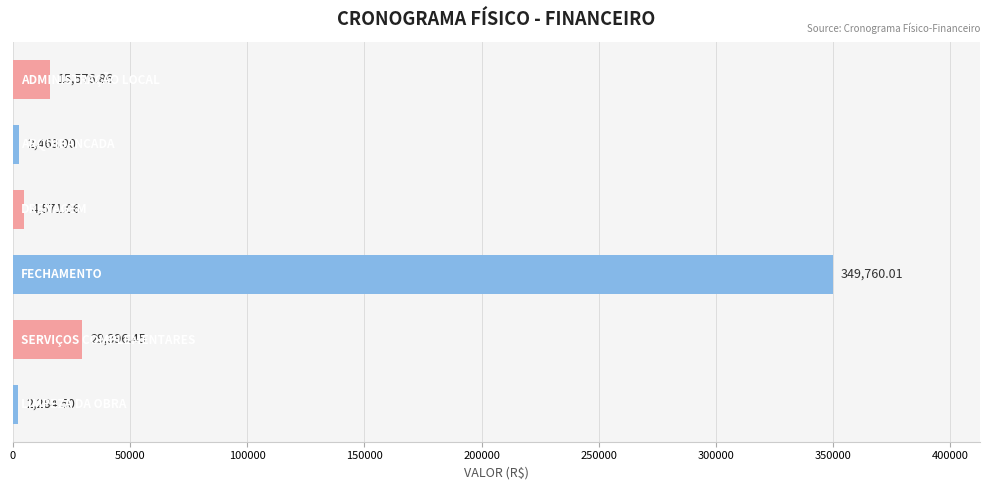

What is the difference between the maximum and minimum values?

347475.5